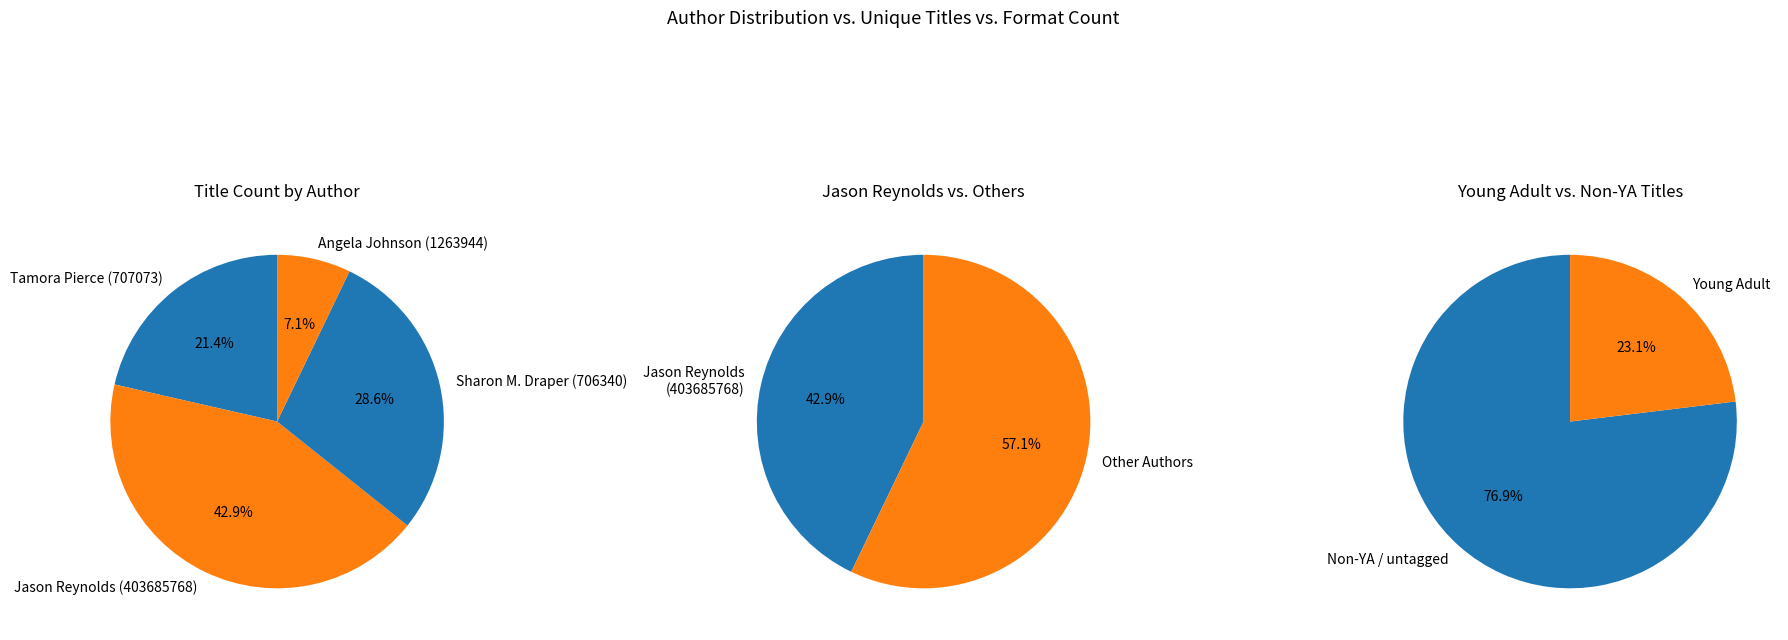

What is the largest slice in the pie chart?

Jason Reynolds (403685768)